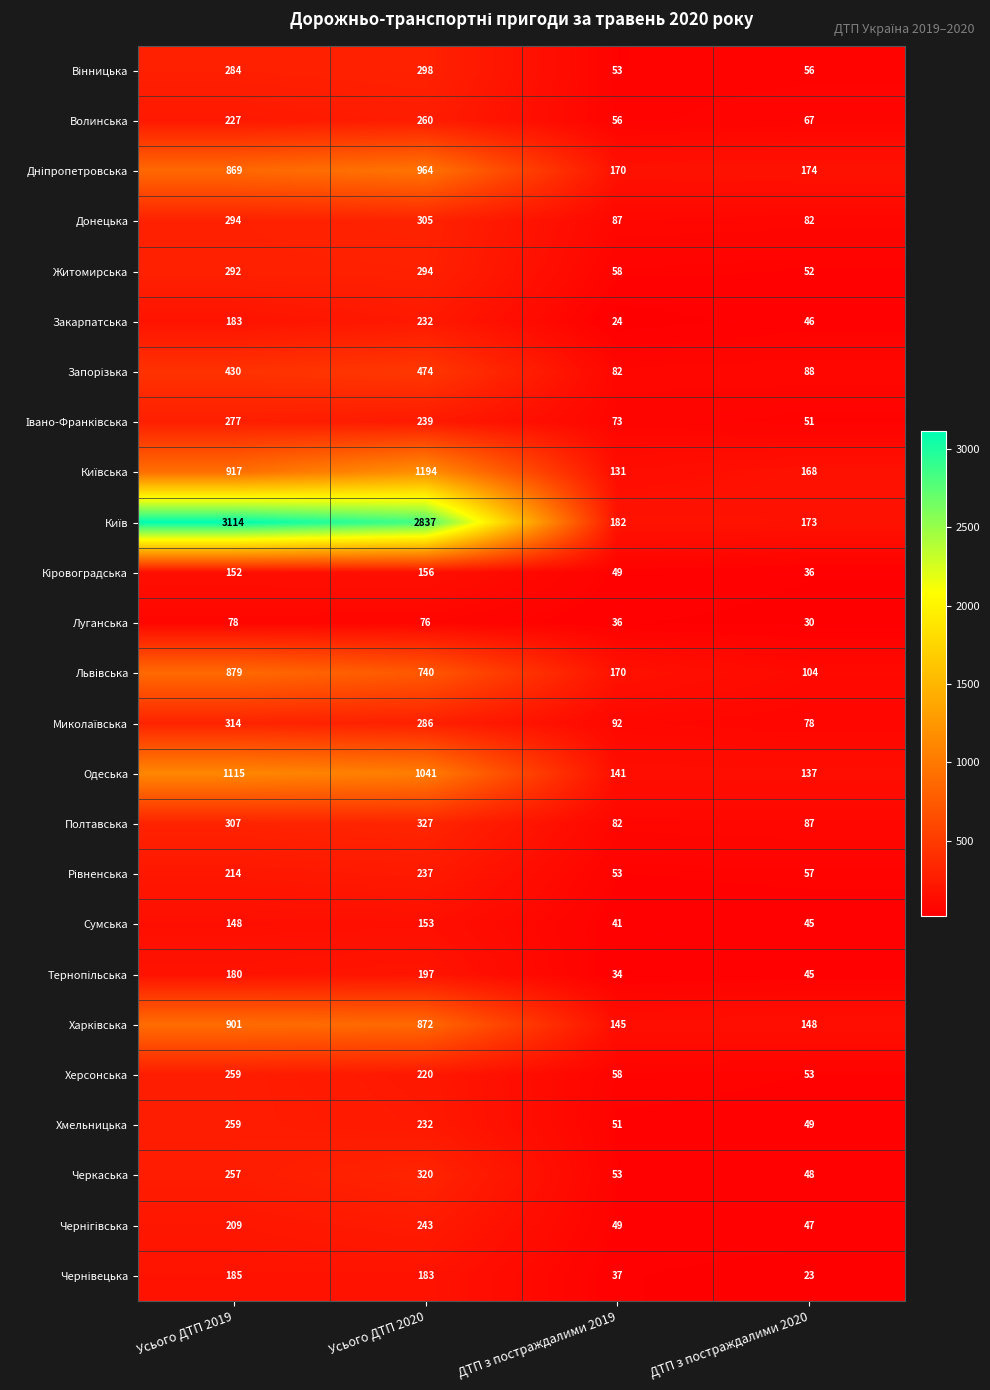

At which label is Волинська closest to 158?

Усього ДТП 2019